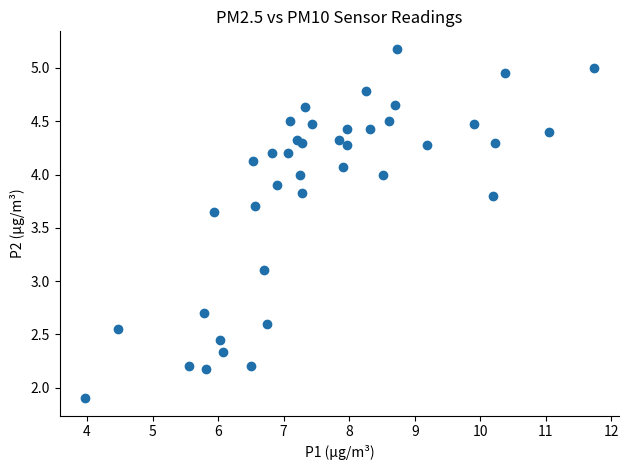

What Y value in the scatter plot is closest to 3?

3.1